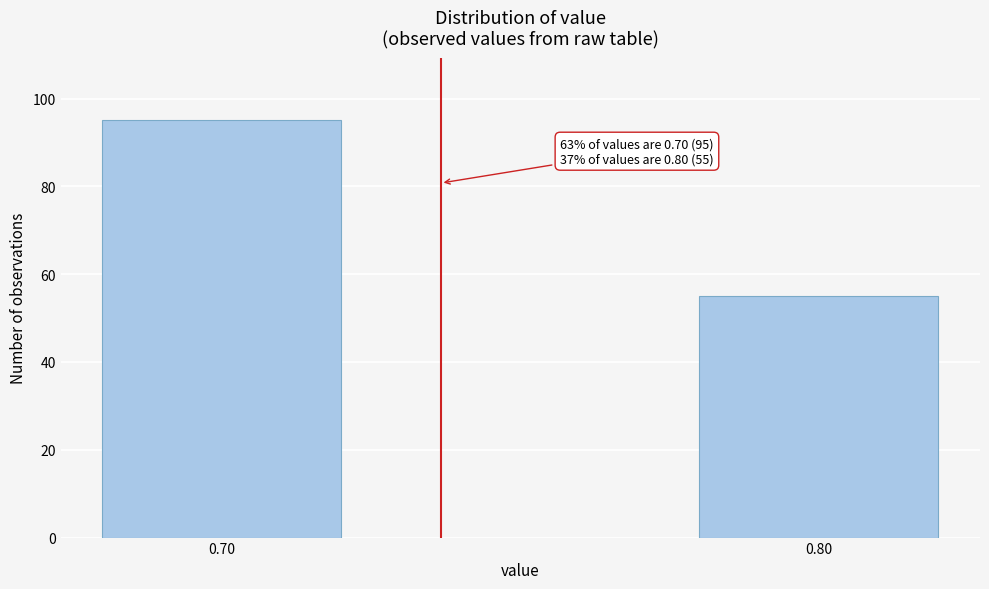

Reading left to right, list all the values displayed in this chart.

95	55